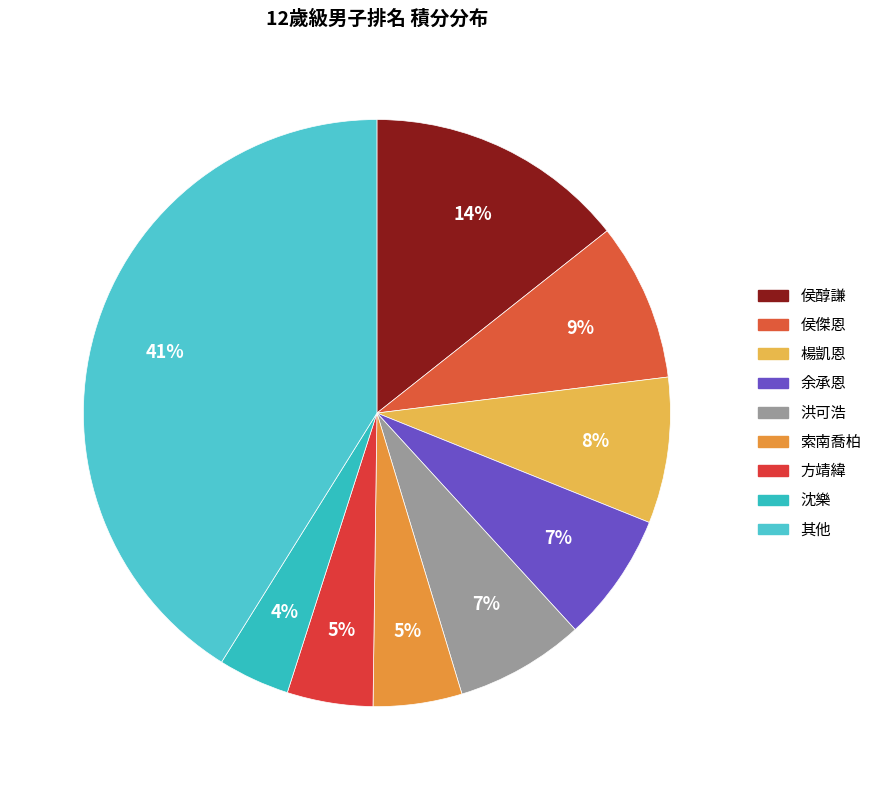

How many segments does this pie chart have?

9